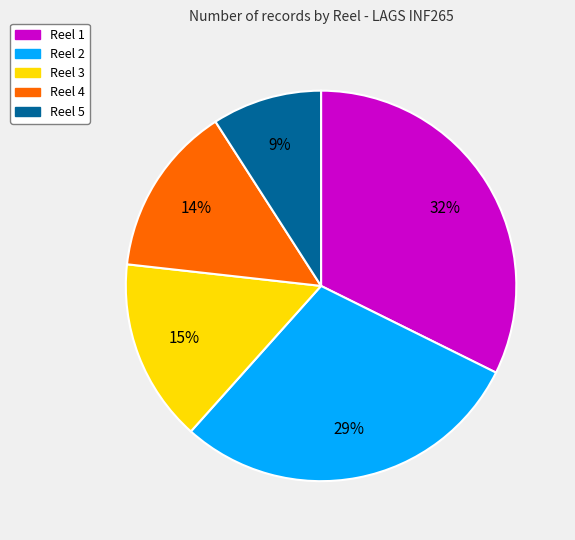

How many slices are in this pie chart?

5